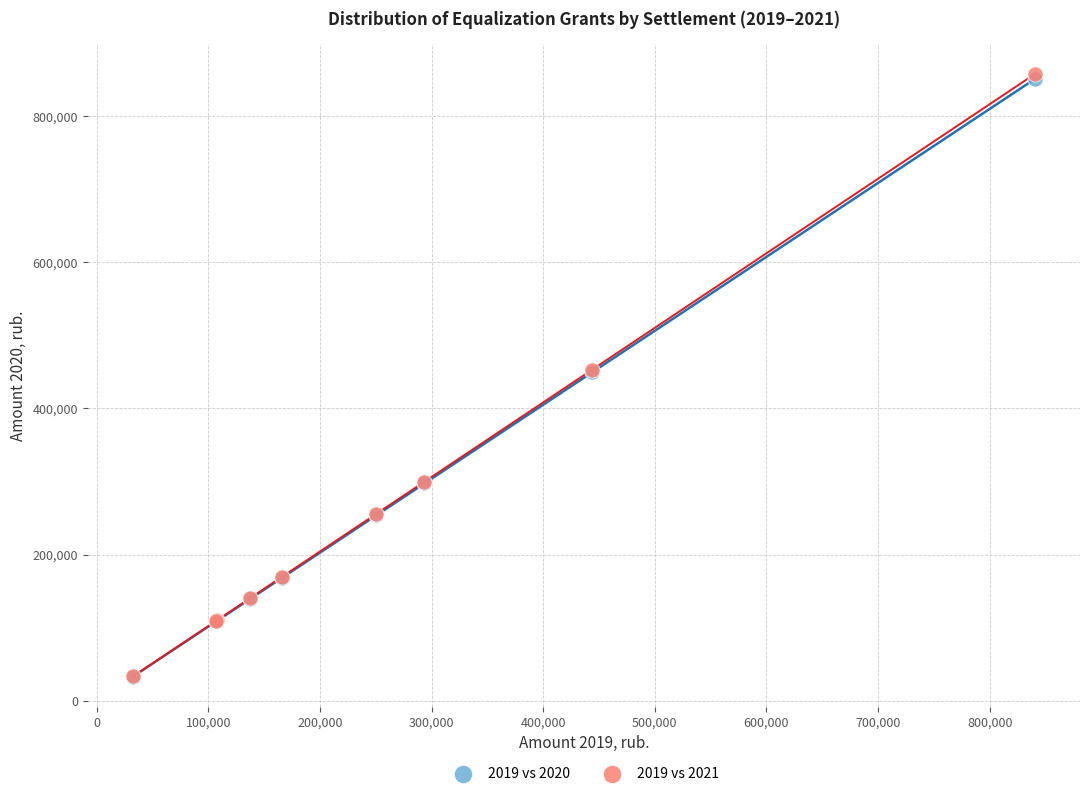

What are all the series names shown in the legend?

2019 vs 2020, 2019 vs 2021